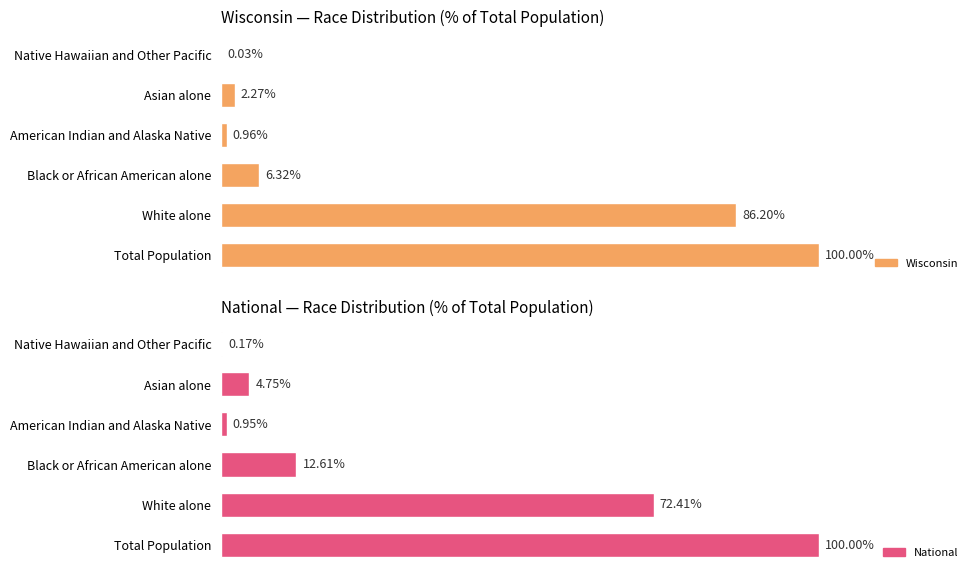

Rank the series at White alone from lowest to highest value.

National, Wisconsin